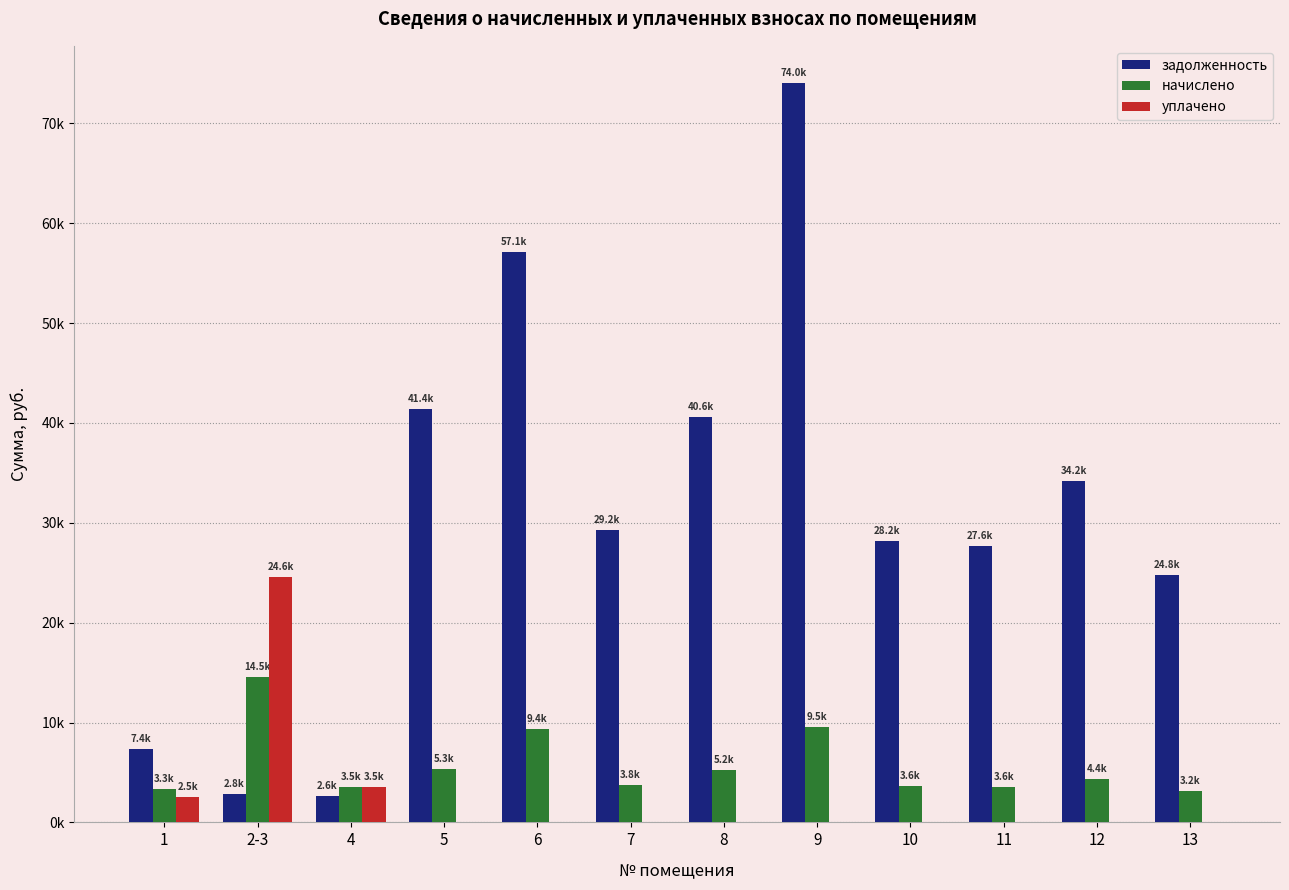

Reading left to right, transcribe all the data shown in this chart.

задолженность: 7390.4	2816.3	2634.6	41389.9	57138.4	29232.7	40616.2	74048.4	28182.6	27630.0	34150.6	24811.9
начислено: 3346.0	14541.8	3510.8	5320.9	9391.4	3758.0	5221.4	9519.4	3623.0	3552.0	4390.3	3189.7
уплачено: 2509.0	24565.5	3514.0	0.0	0.0	0.0	0.0	0.0	0.0	0.0	0.0	0.0